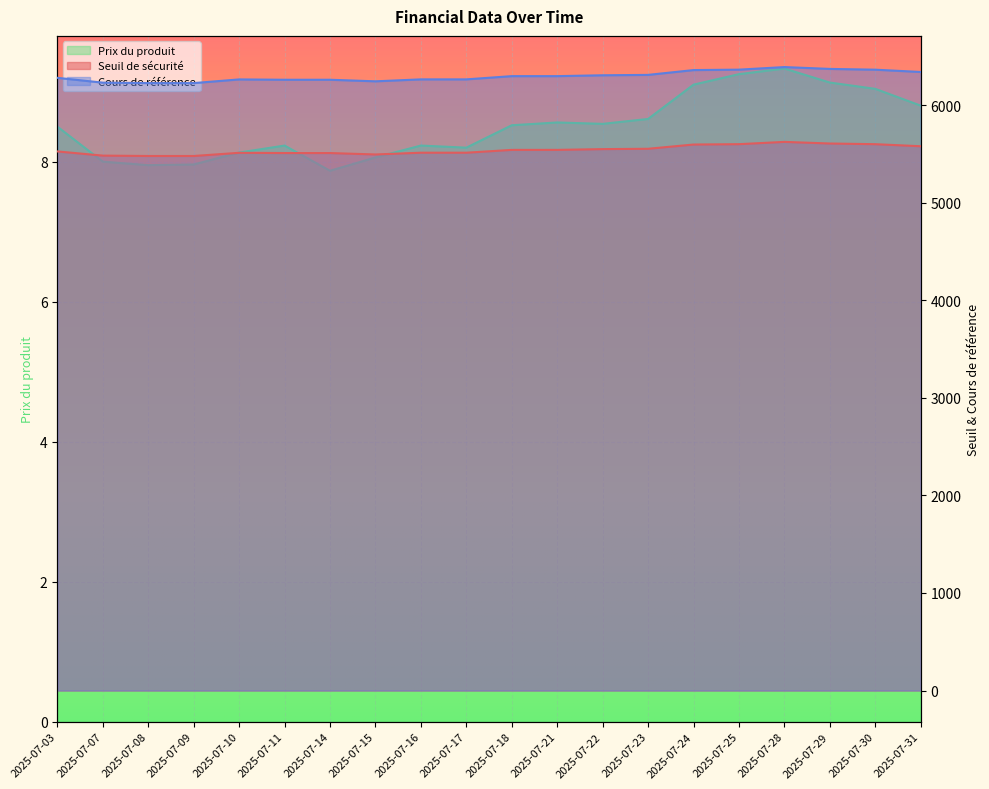

Rank the categories by Prix du produit value from highest to lowest.

2025-07-28, 2025-07-25, 2025-07-29, 2025-07-24, 2025-07-30, 2025-07-31, 2025-07-23, 2025-07-21, 2025-07-22, 2025-07-18, 2025-07-03, 2025-07-11, 2025-07-16, 2025-07-17, 2025-07-10, 2025-07-15, 2025-07-07, 2025-07-09, 2025-07-08, 2025-07-14